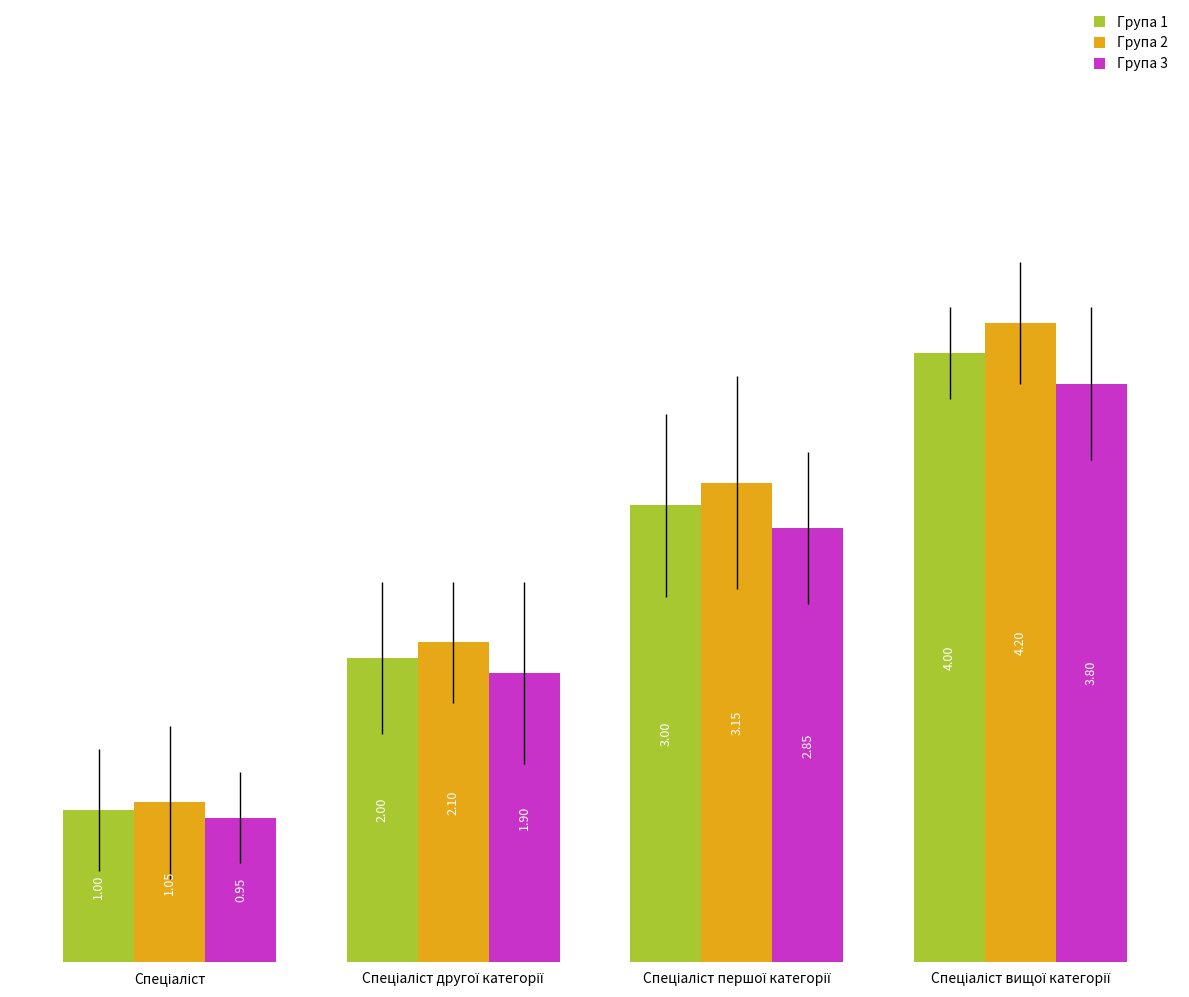

How many bars are there in each group?

3